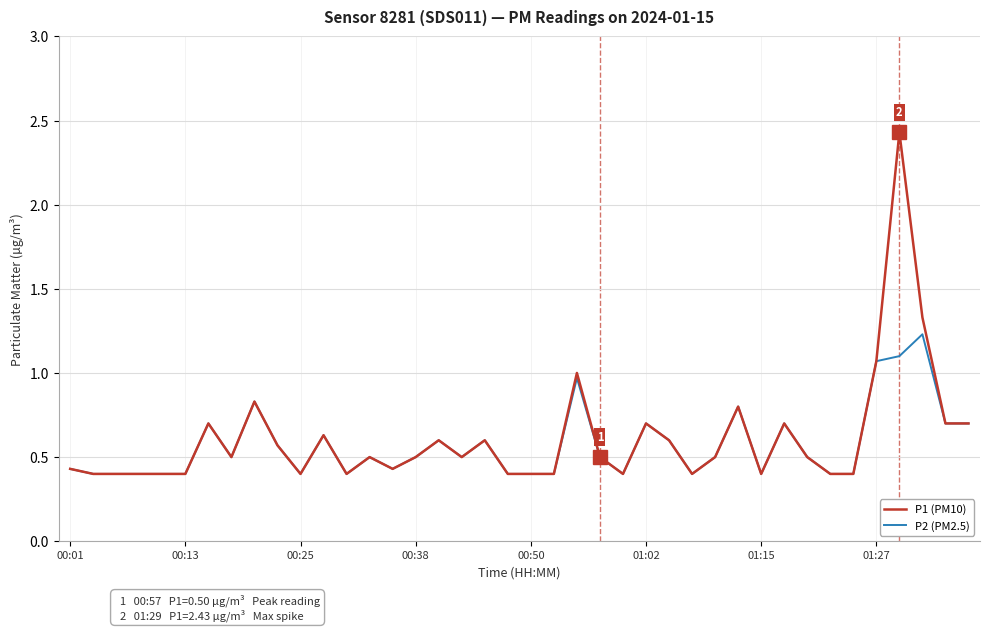

List the series in order of their peak value, highest first.

P1 (PM10), P2 (PM2.5)